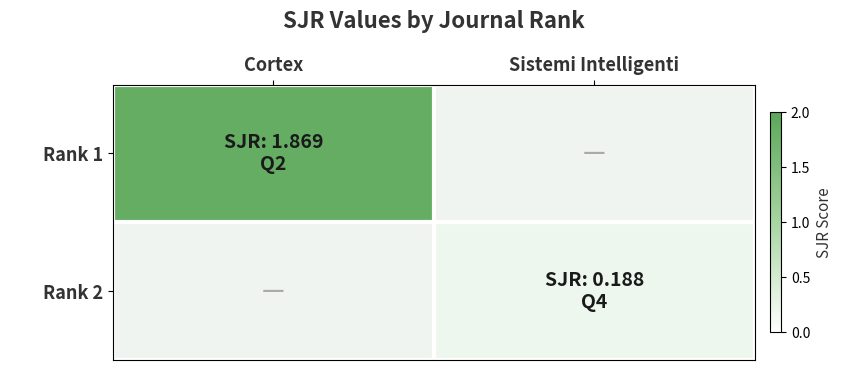

The Rank 2 series shows 0.2 at Sistemi Intelligenti. True or false?

True